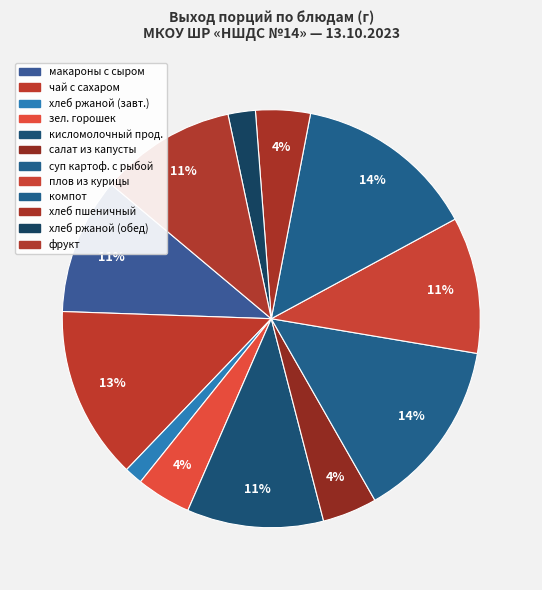

Count the number of slices in the pie.

12